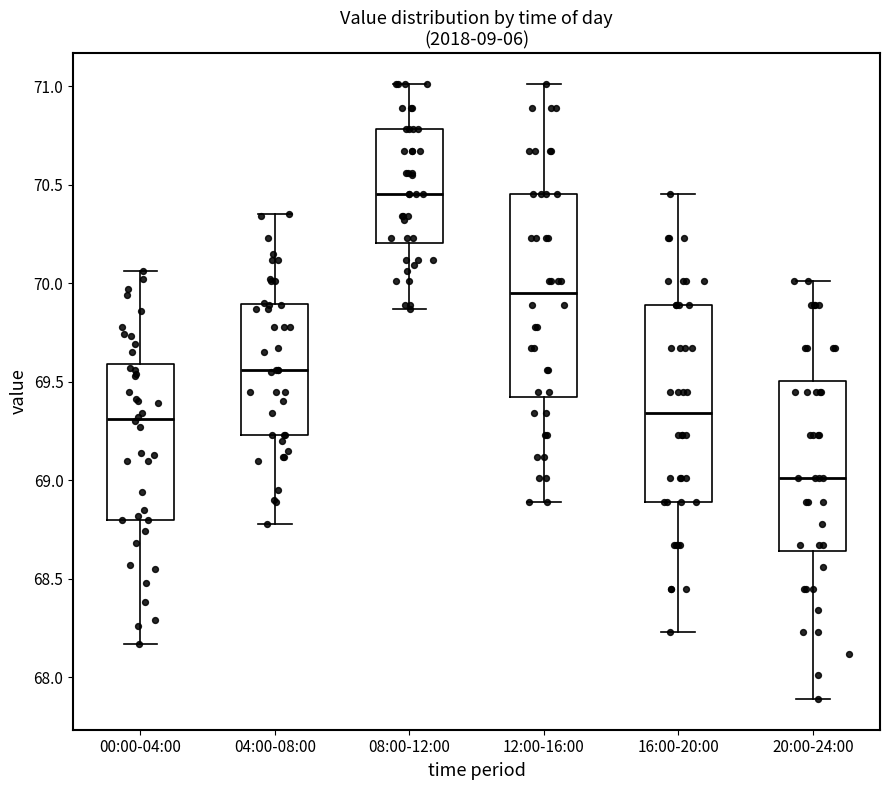

Reading left to right, read every box against the y-axis: the position of its median line, the range the box covers, and the ends of its whiskers. The values are not printed on the chart, so give them approximately, as read against the axis.

00:00-04:00: median 69.30, box 68.80 to 69.60, whiskers 68.15 to 70.05
04:00-08:00: median 69.55, box 69.25 to 69.90, whiskers 68.80 to 70.35
08:00-12:00: median 70.45, box 70.20 to 70.80, whiskers 69.85 to 71.00
12:00-16:00: median 69.95, box 69.40 to 70.45, whiskers 68.90 to 71.00
16:00-20:00: median 69.35, box 68.90 to 69.90, whiskers 68.25 to 70.45
20:00-24:00: median 69.00, box 68.65 to 69.50, whiskers 67.90 to 70.00